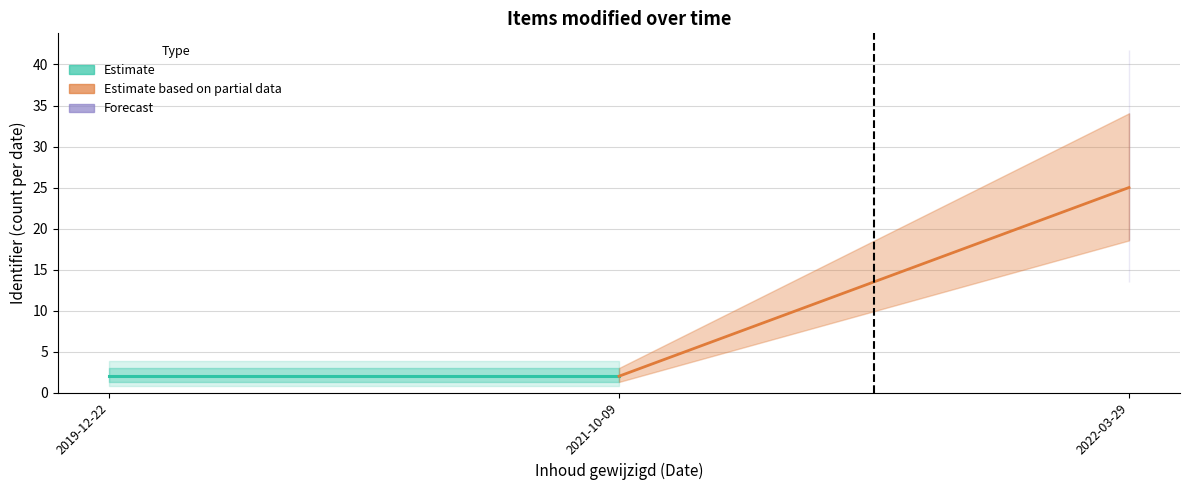

What is the highest value of the Estimate series?

2